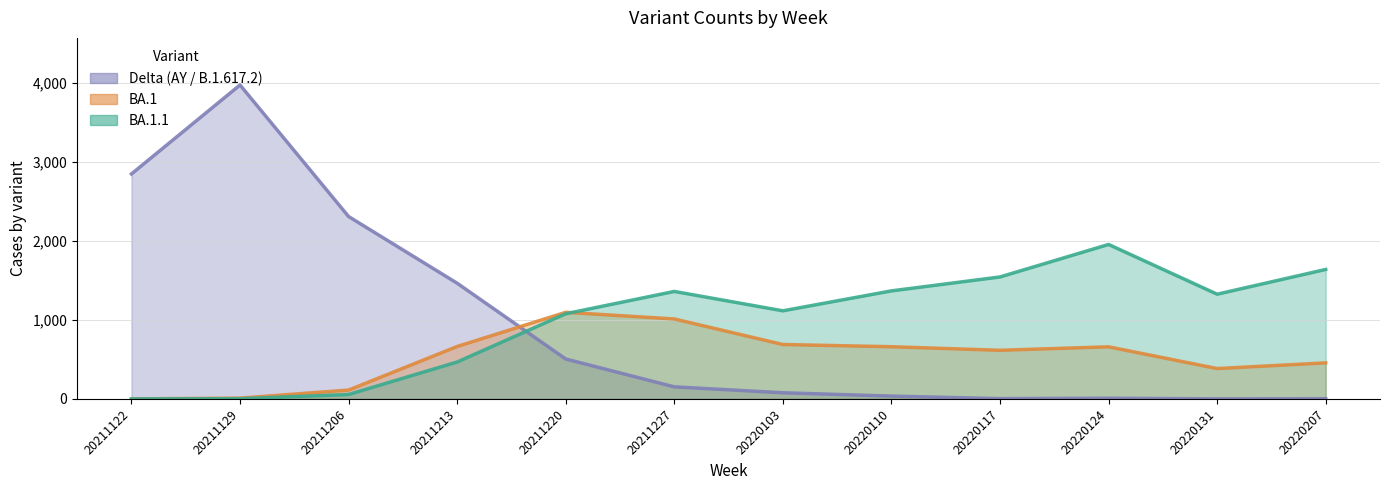

After their last crossing, which series has the higher values: count_BA.1 or count_BA.1.1?

count_BA.1.1